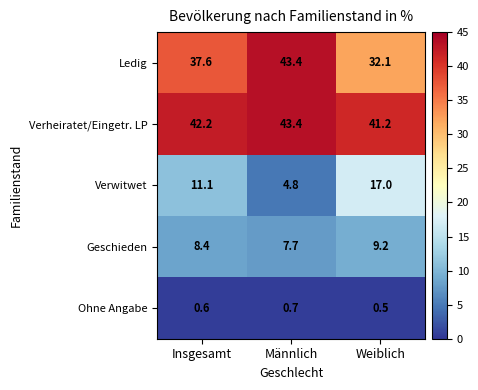

List the labels in order of Verheiratet/Eingetr. LP value, smallest first.

Weiblich, Insgesamt, Männlich